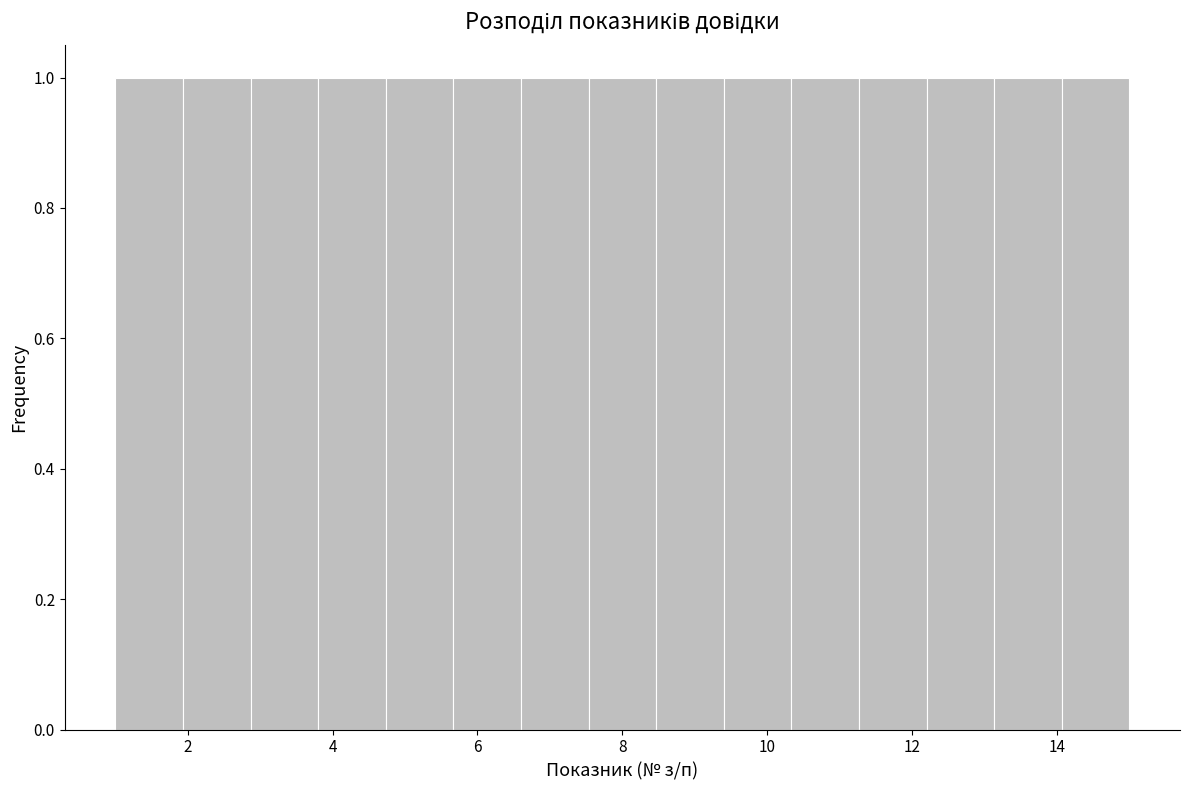

What is the height of the bar covering 13.2 to 14.0 on the x-axis? Neither the bar edges nor the heights are printed on the chart, so give them approximately, as read against the axes.

1